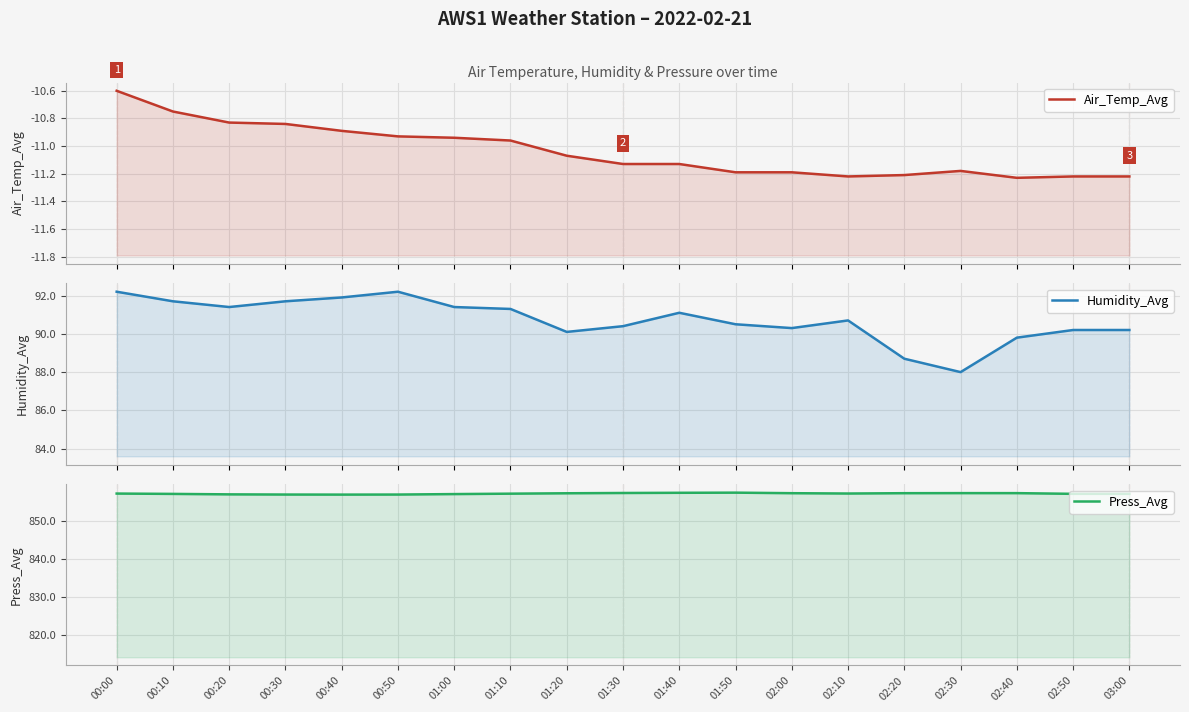

In Humidity_Avg, how many points are higher than both neighbors (excluding endpoints)?

3